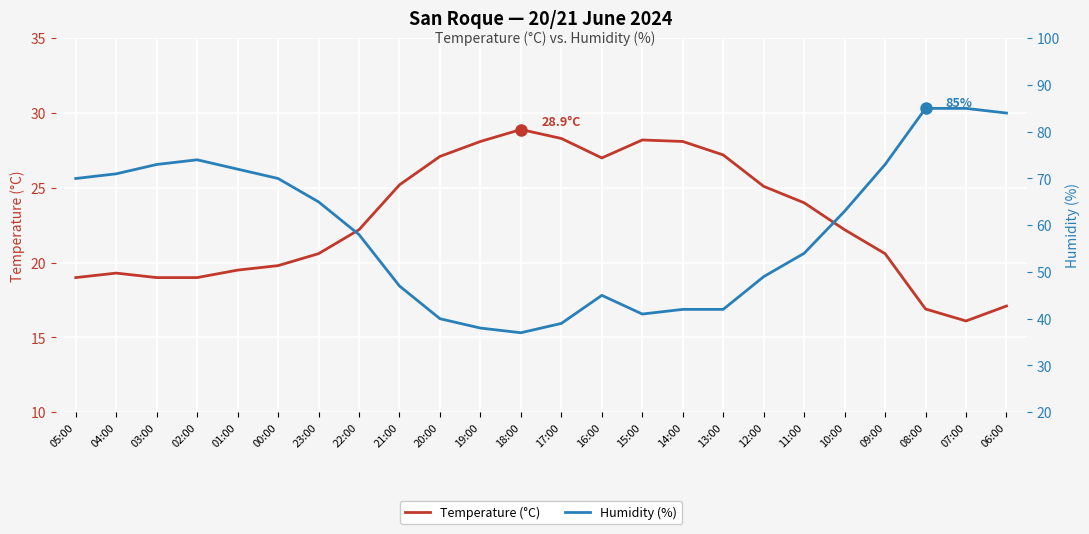

Is it true that Temperature (°C) equals 38.2 at 22:00?

False